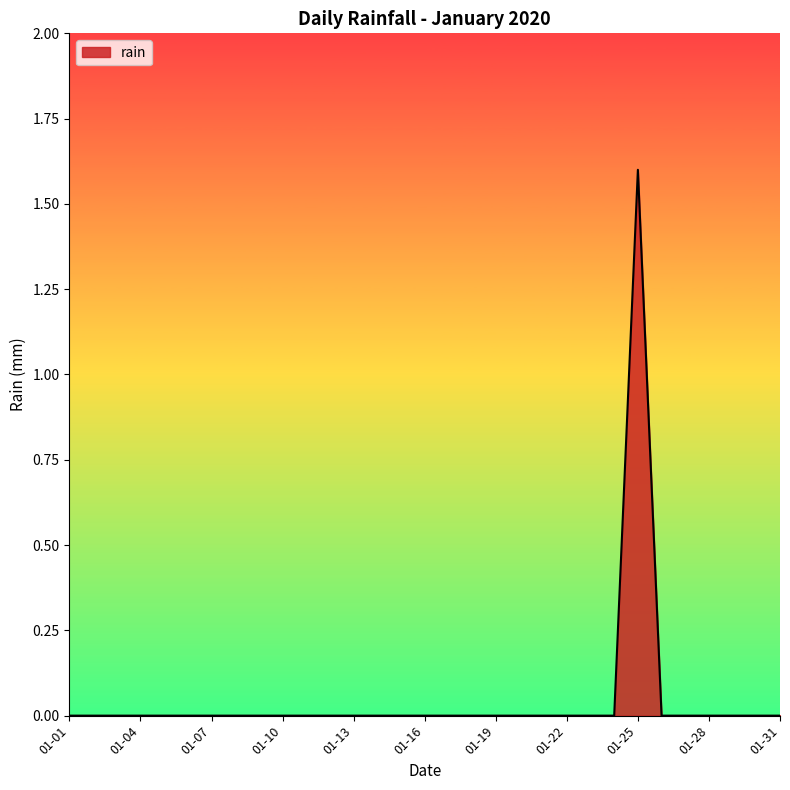

Reading left to right, transcribe all the data shown in this chart.

0.0	0.0	0.0	0.0	0.0	0.0	0.0	0.0	0.0	0.0	0.0	0.0	0.0	0.0	0.0	0.0	0.0	0.0	0.0	0.0	0.0	0.0	0.0	0.0	1.6	0.0	0.0	0.0	0.0	0.0	0.0